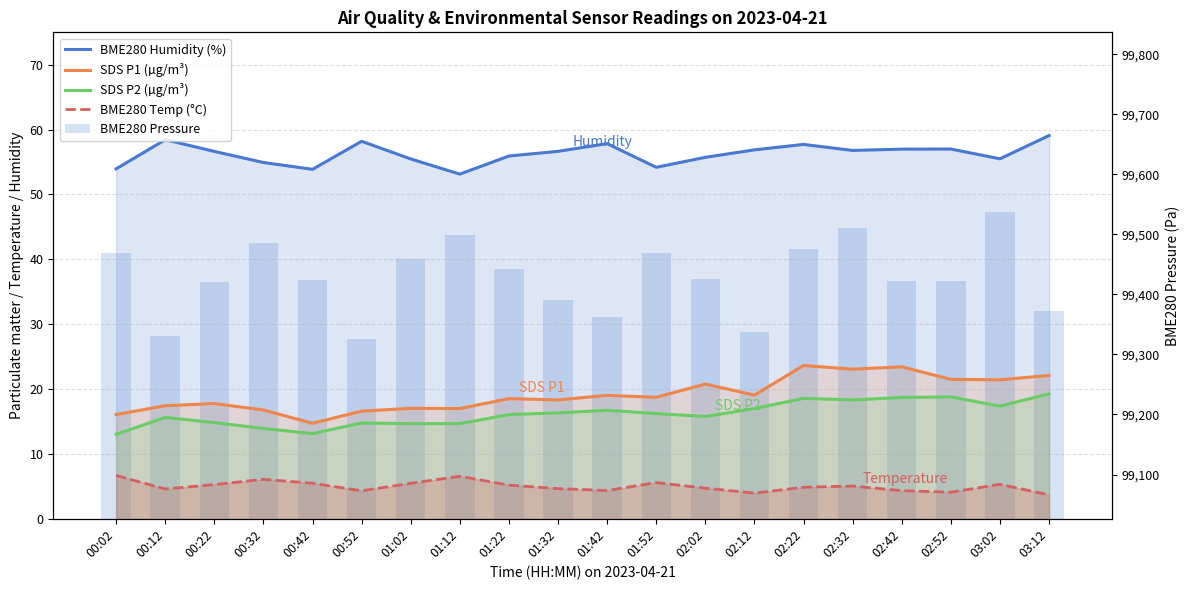

How many series are shown in this chart?

5